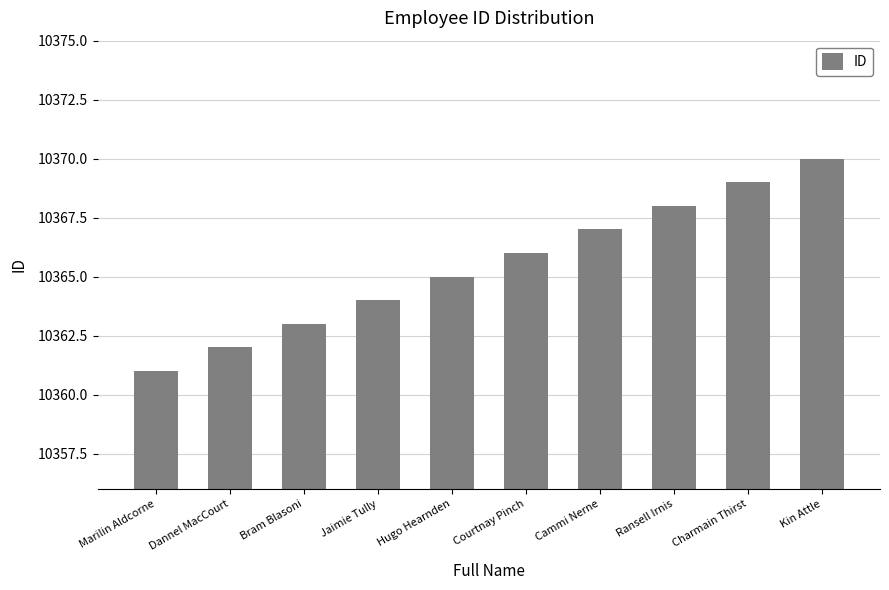

Rank the categories by value from highest to lowest.

Kin Attle, Charmain Thirst, Ransell Irnis, Cammi Nerne, Courtnay Pinch, Hugo Hearnden, Jaimie Tully, Bram Blasoni, Dannel MacCourt, Marilin Aldcorne